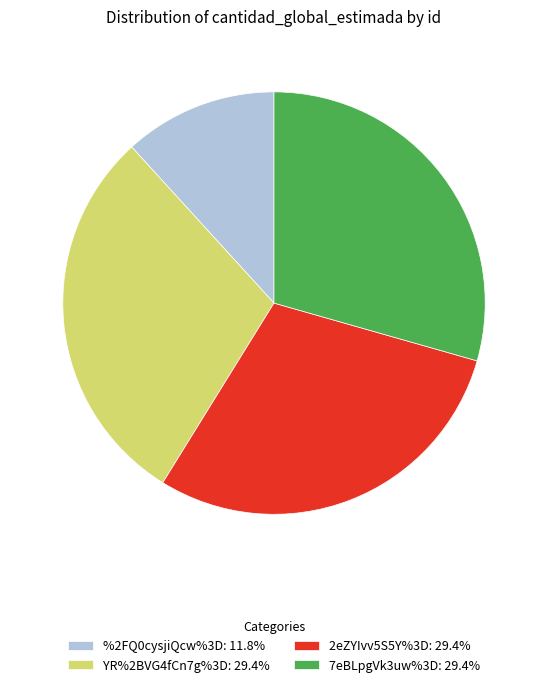

How many segments does this pie chart have?

4